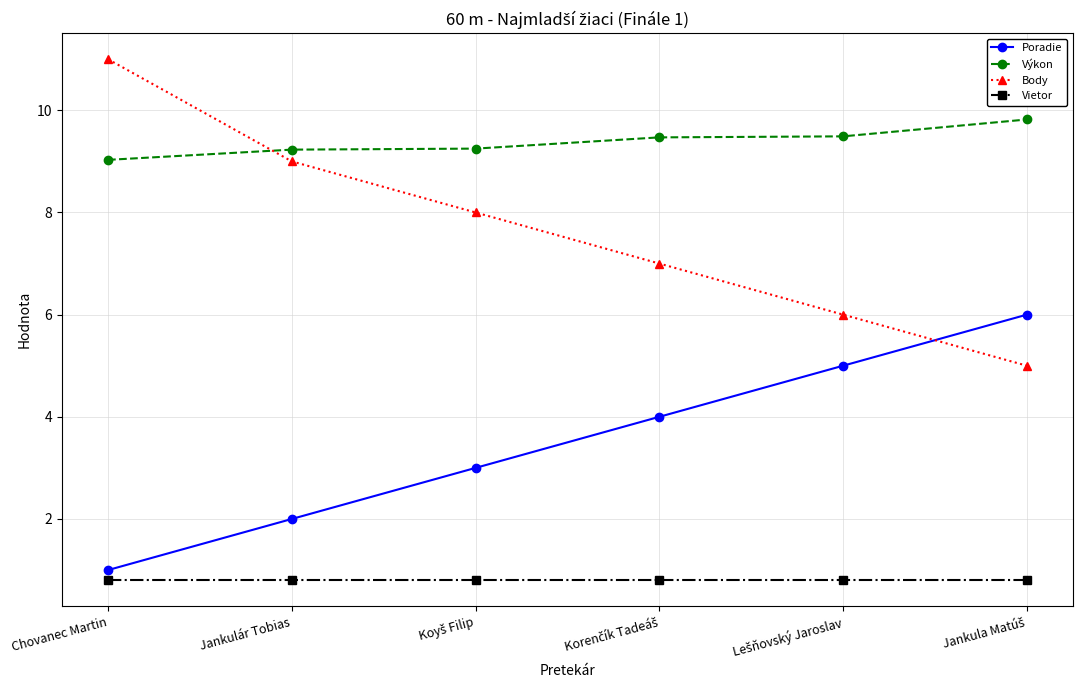

Which series has the largest range (max minus min)?

Body